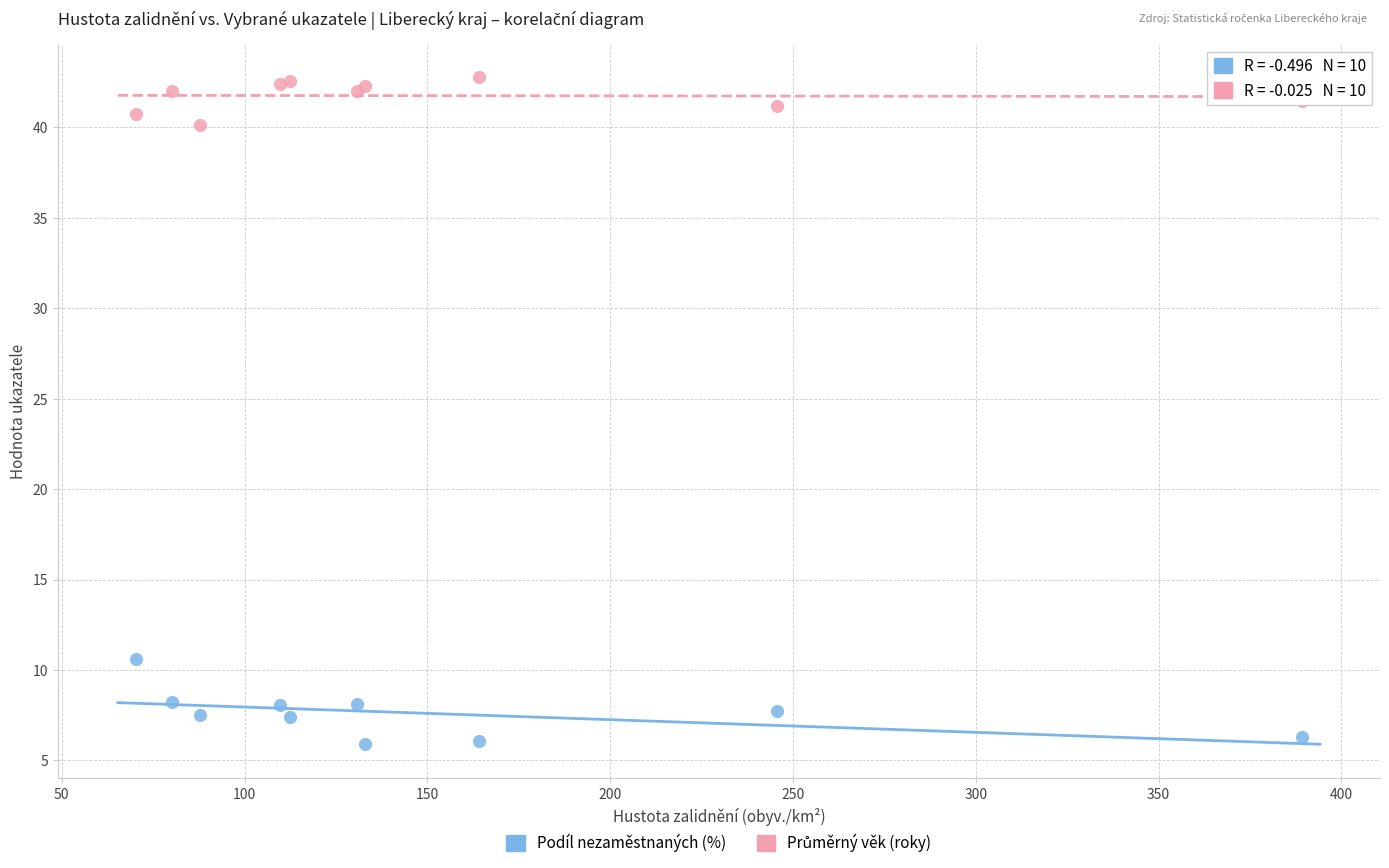

What is the X range (max minus min) for the scatter plot?

318.8